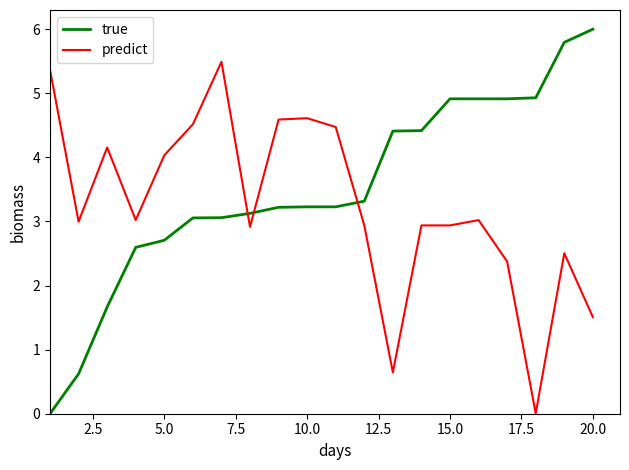

How many lines are shown in the chart?

2